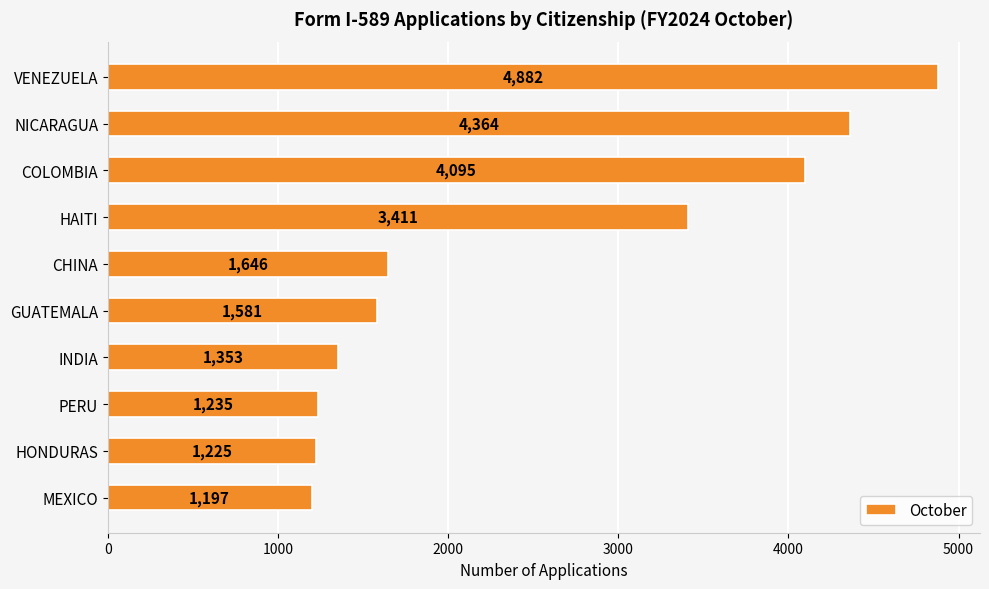

True or false: the data shows 1646 at CHINA.

True